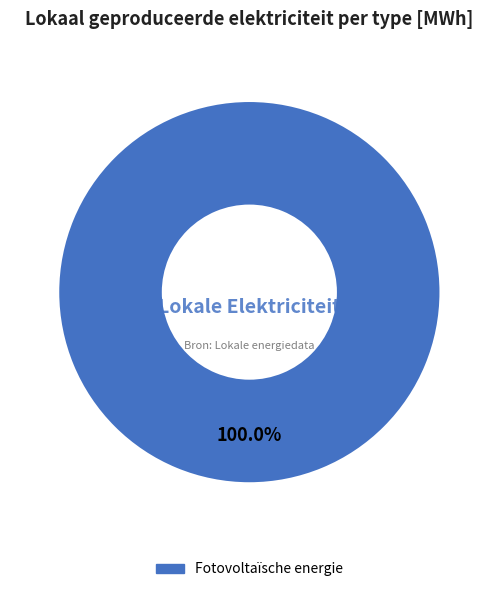

Does any single category account for the majority?

Yes